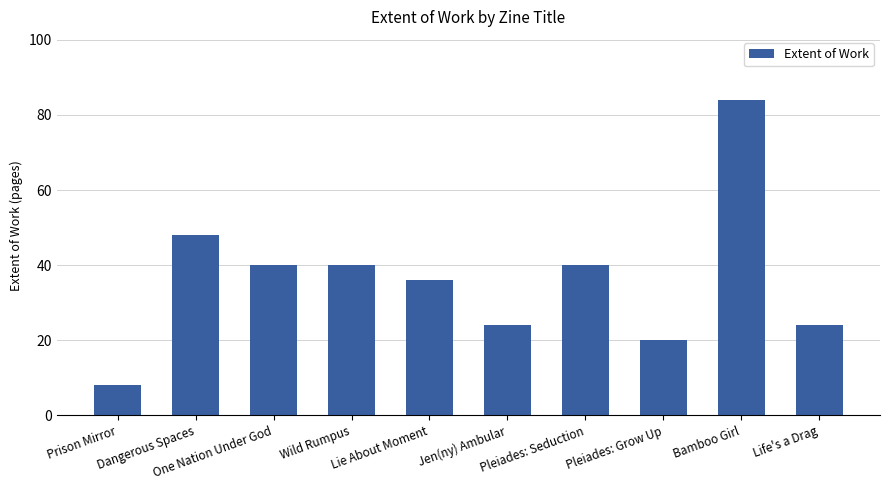

Reading right to left, what are all the values shown in this chart?

Life's a Drag=24	Bamboo Girl=84	Pleiades: Grow Up=20	Pleiades: Seduction=40	Jen(ny) Ambular=24	Lie About Moment=36	Wild Rumpus=40	One Nation Under God=40	Dangerous Spaces=48	Prison Mirror=8